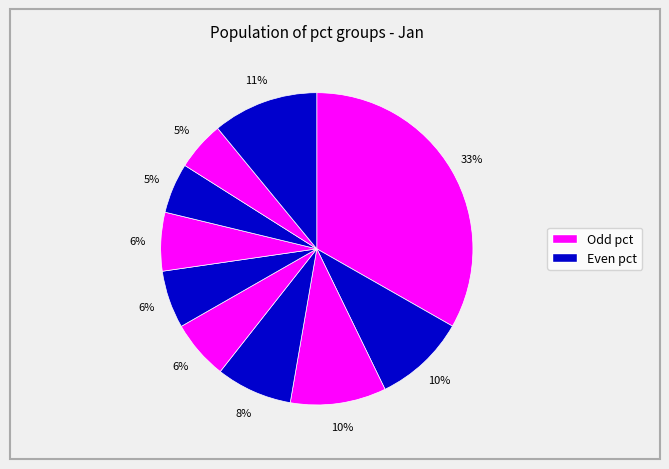

How many segments does this pie chart have?

10